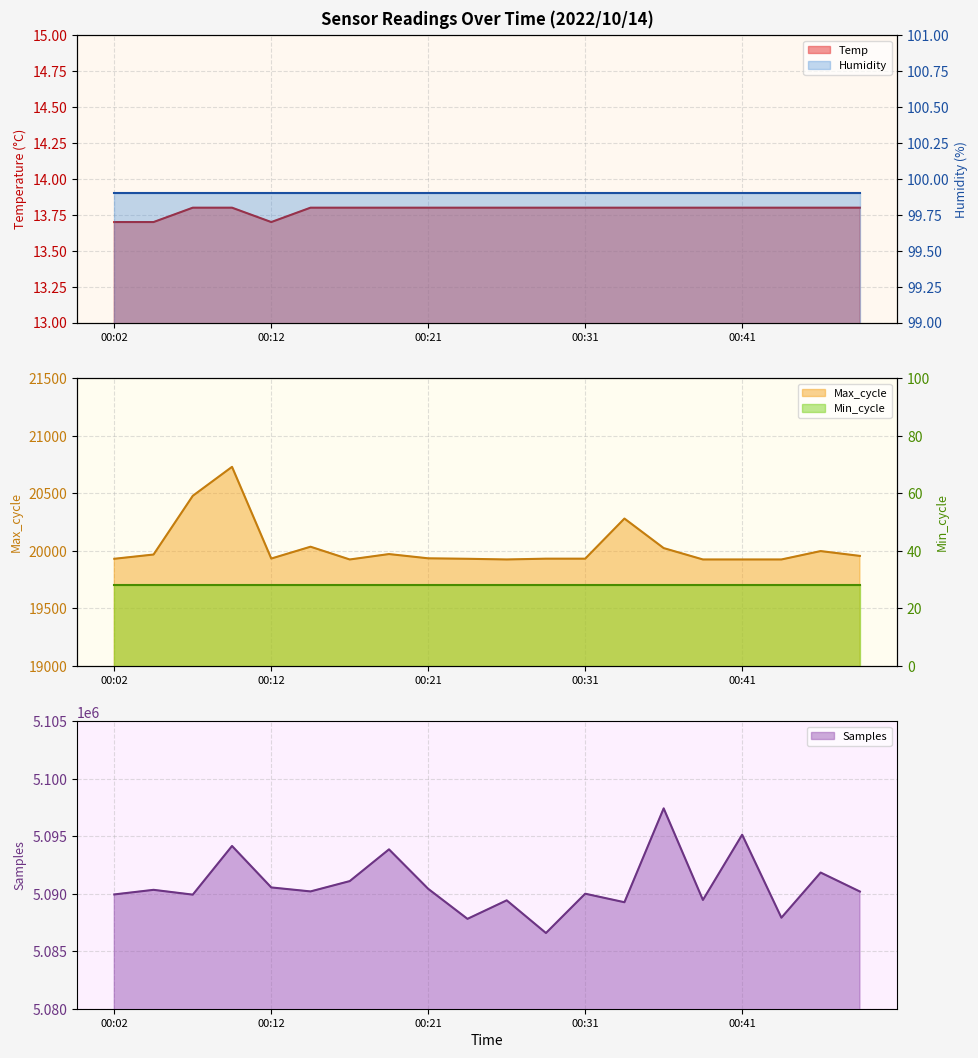

Which series has the largest total across all categories?

Samples